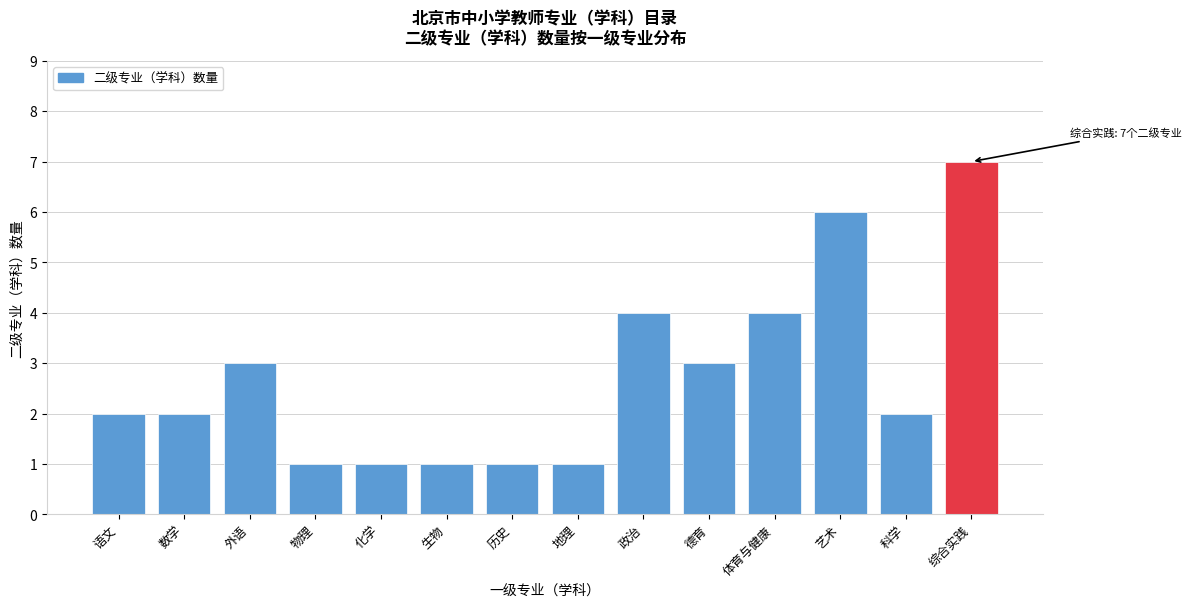

Reading right to left, what are all the values shown in this chart?

7	2	6	4	3	4	1	1	1	1	1	3	2	2